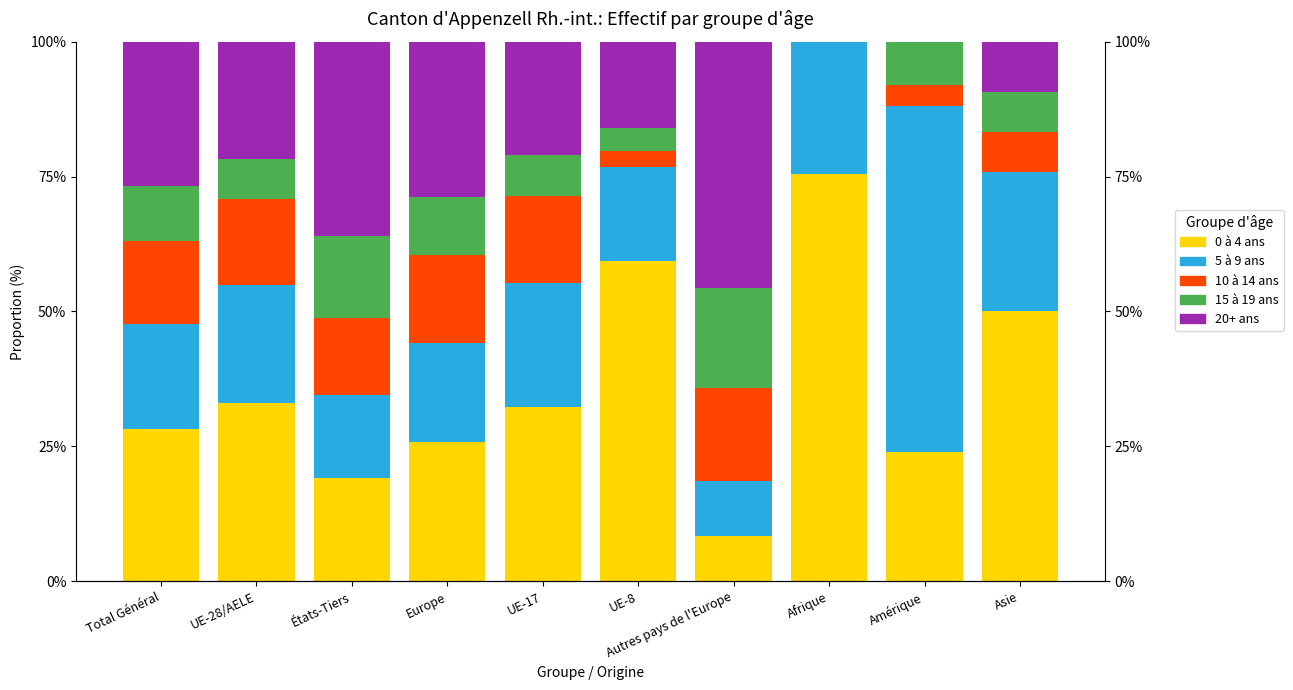

Rank the series at Total Général from highest to lowest value.

0 à 4 ans, 20+ ans, 5 à 9 ans, 10 à 14 ans, 15 à 19 ans